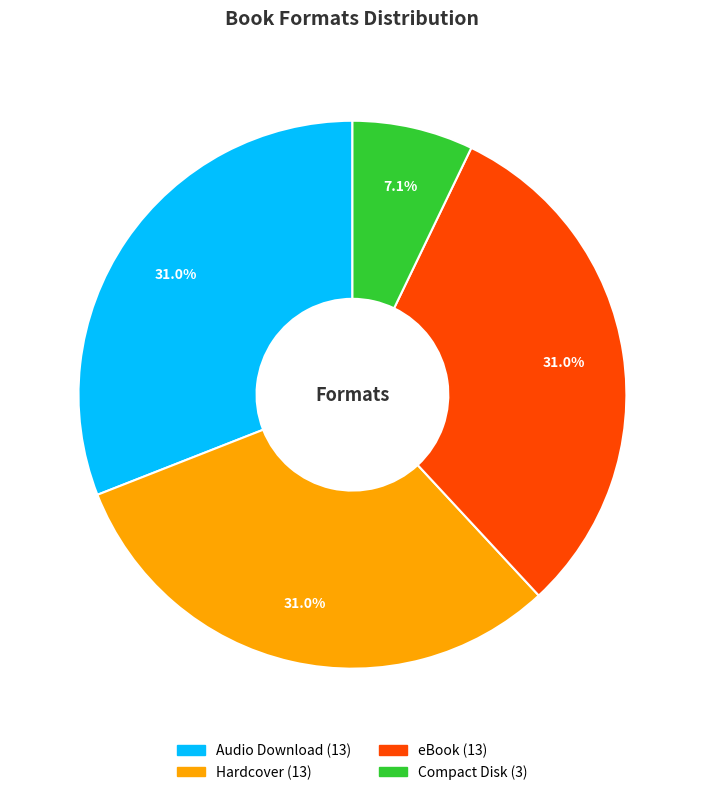

The Audio Download slice represents 25% of the pie. True or false?

False